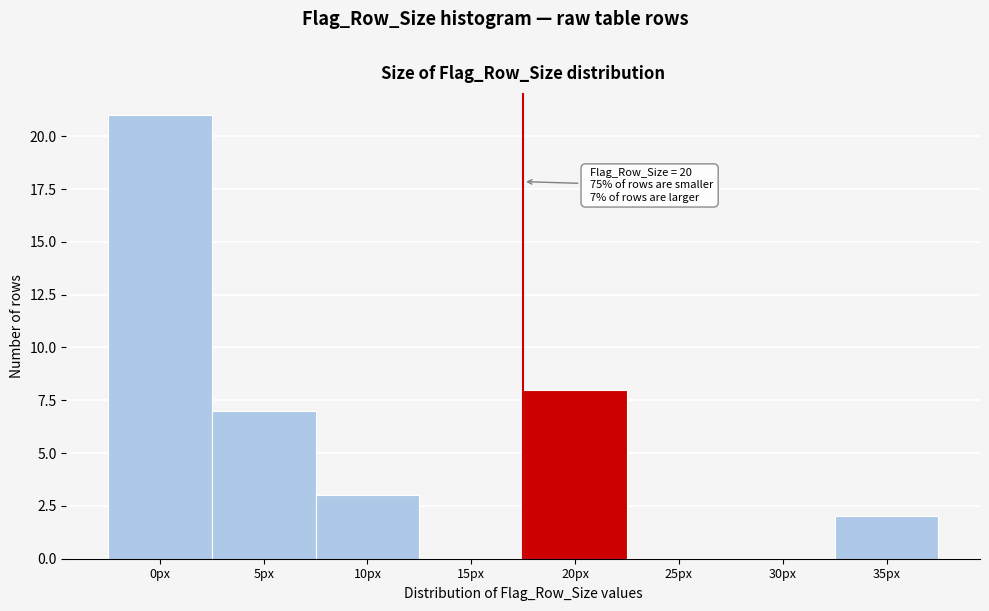

Reading left to right, what are all the values shown in this chart?

0px=21	5px=7	10px=3	15px=0	20px=8	25px=0	30px=0	35px=2